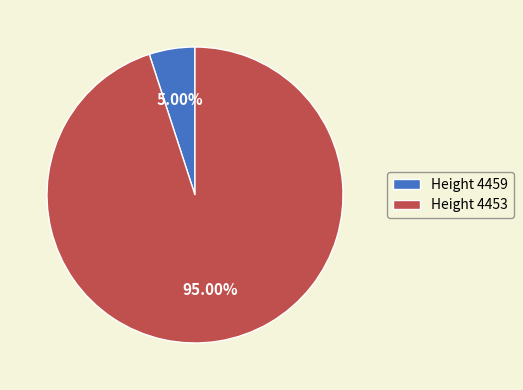

Which category accounts for the majority?

Height 4453